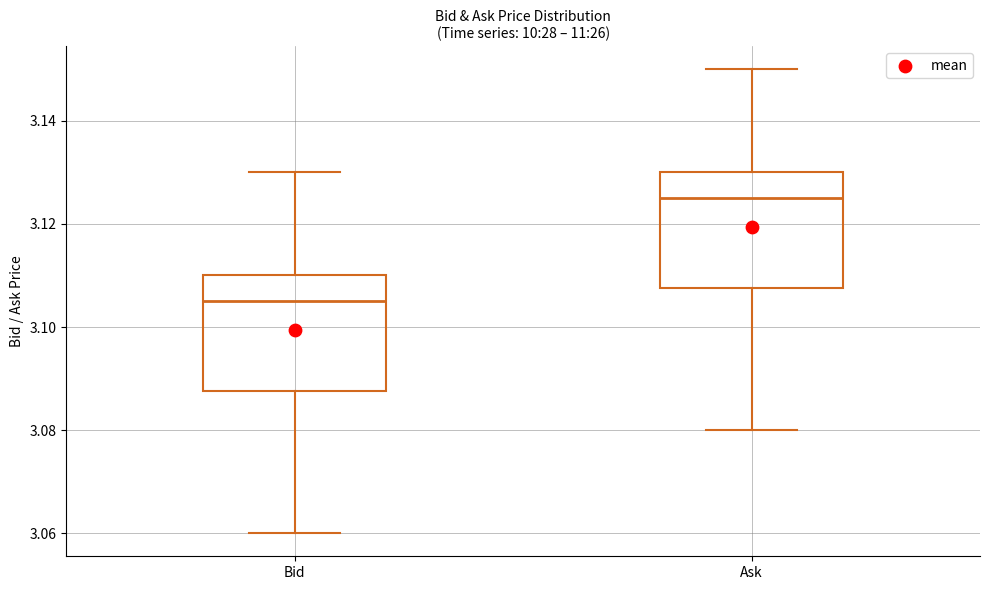

Where does the lower whisker of the box for Ask end on the y-axis? The values are not printed on the chart, so give them approximately, as read against the axis.

3.080